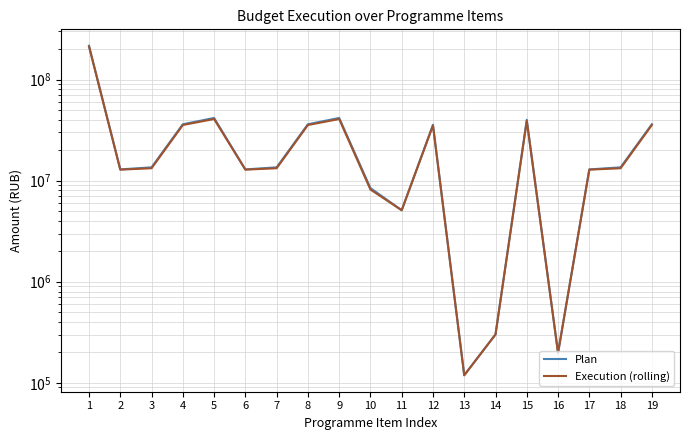

What are all the series names shown in the legend?

Plan, Execution (rolling)